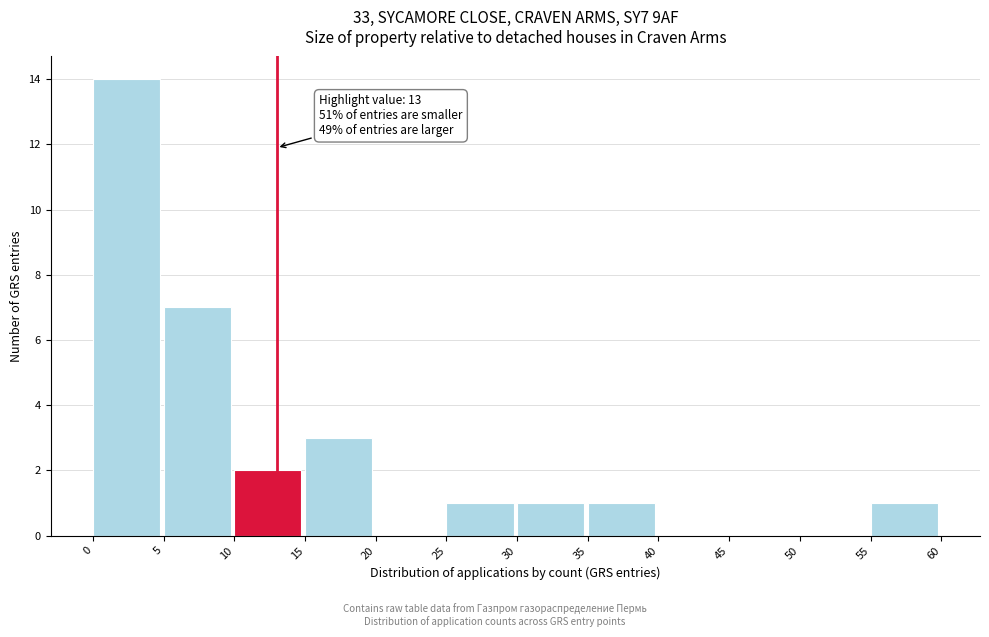

Over which range of the x-axis is the bar tallest?

0 to 5